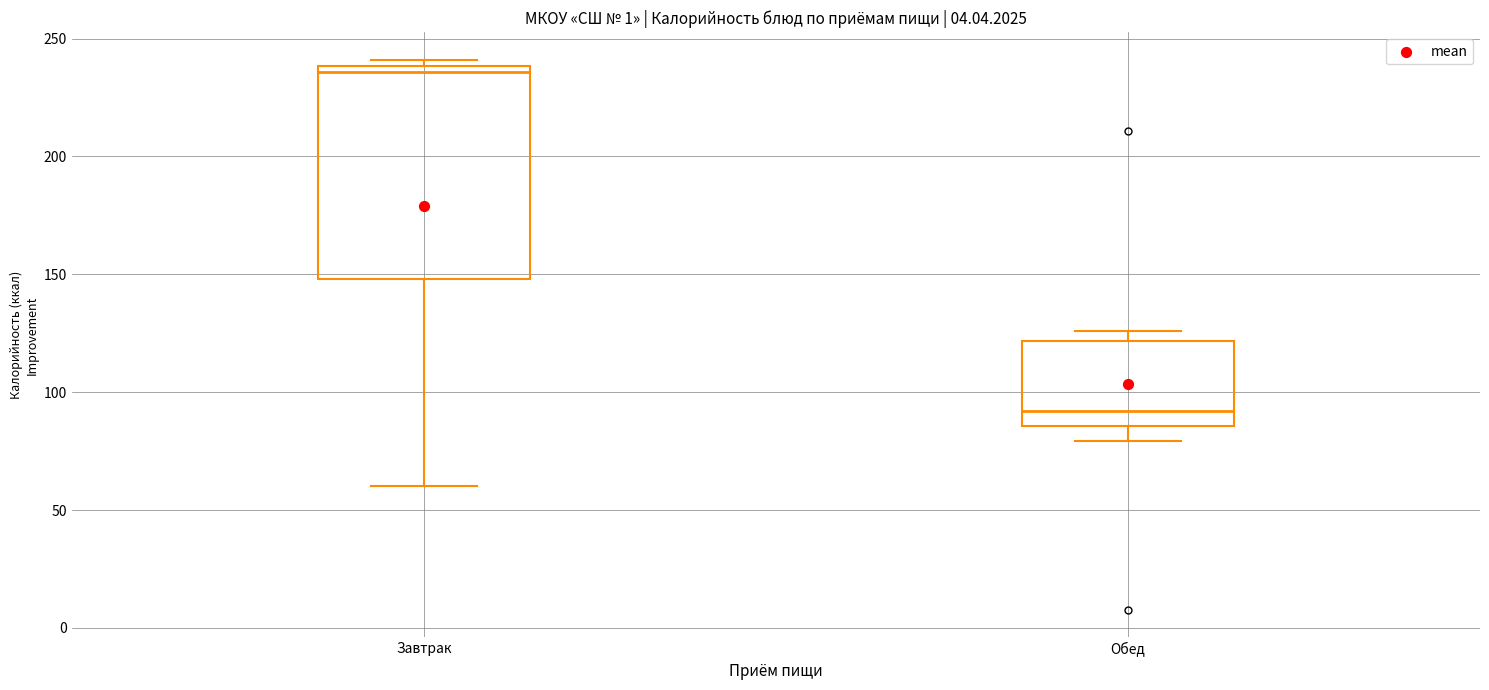

Which box's median line is the lowest?

Обед